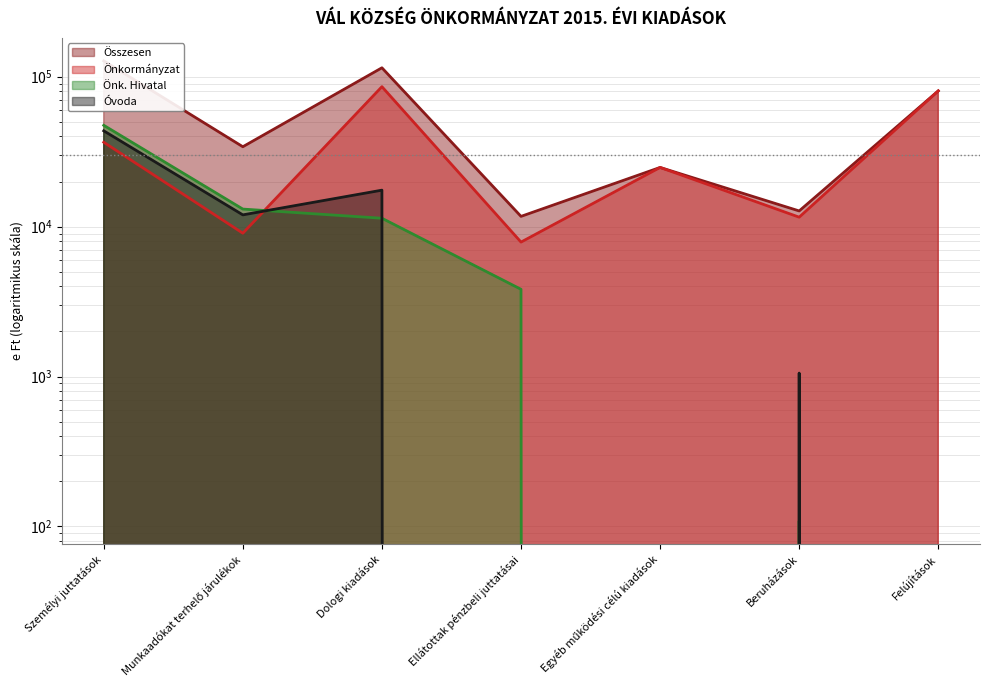

Reading right to left, list all the values displayed in this chart.

Összesen: 80489	12731	24833	11711	114742	34128	127576
Önkormányzat: 80489	11567	24833	7890	85845	9044	36566
Önk. Hivatal: 0	109	0	3821	11380	13100	47434
Óvoda: 0	1055	0	0	17517	11984	43576